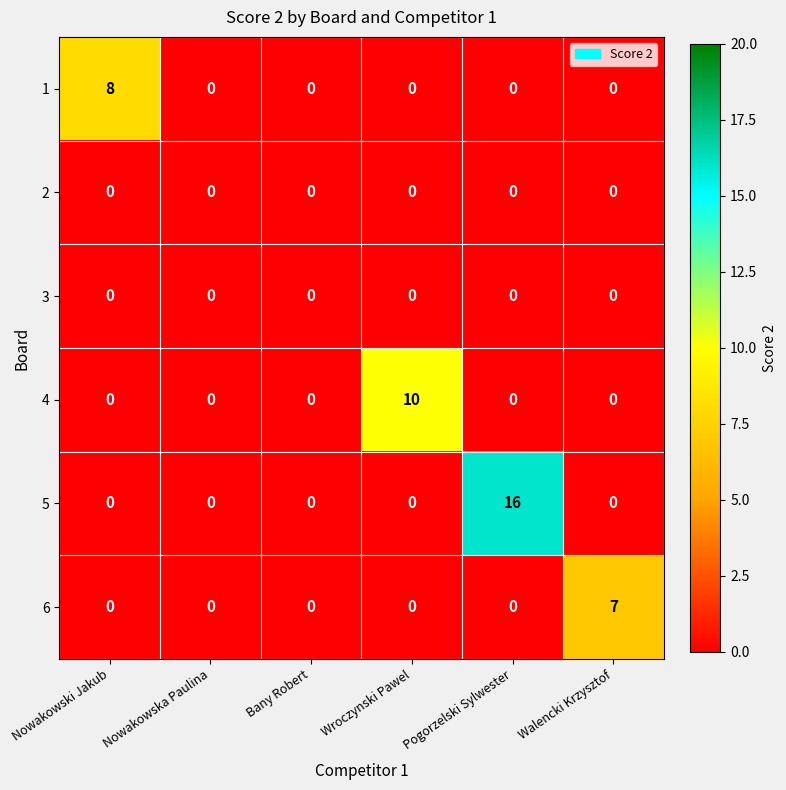

Which series has the largest range (max minus min)?

5